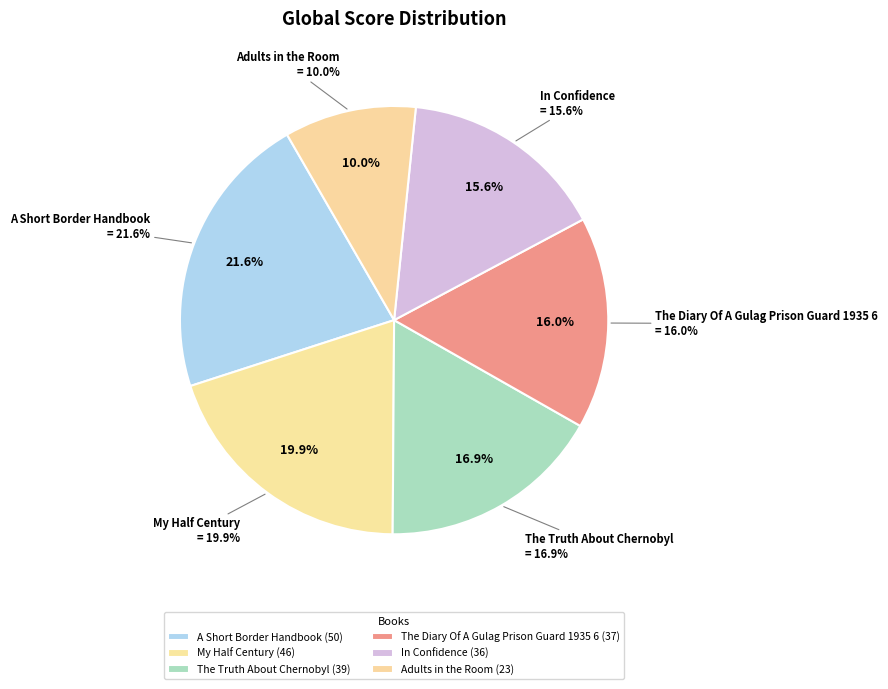

How much of the chart is everything except Adults in the Room?

90.0%